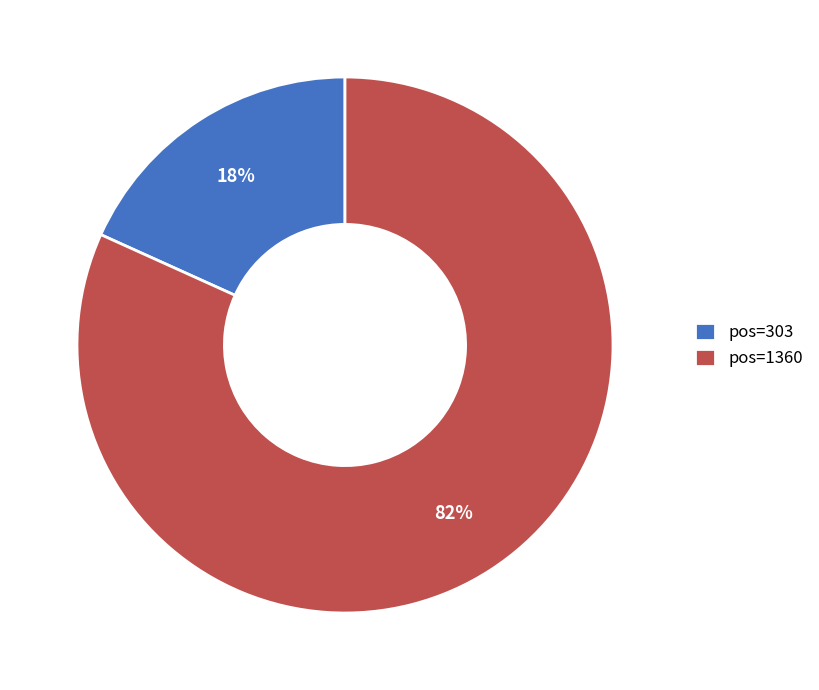

Which category has the smallest portion of the pie?

pos=303